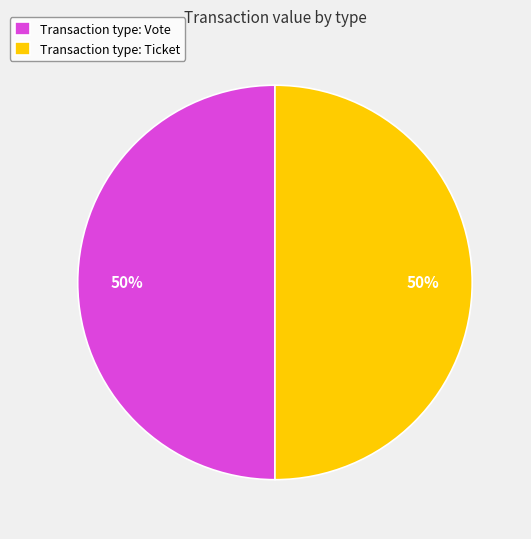

Approximately how many times larger is the value at Transaction type: Ticket compared to Transaction type: Vote?

1.0